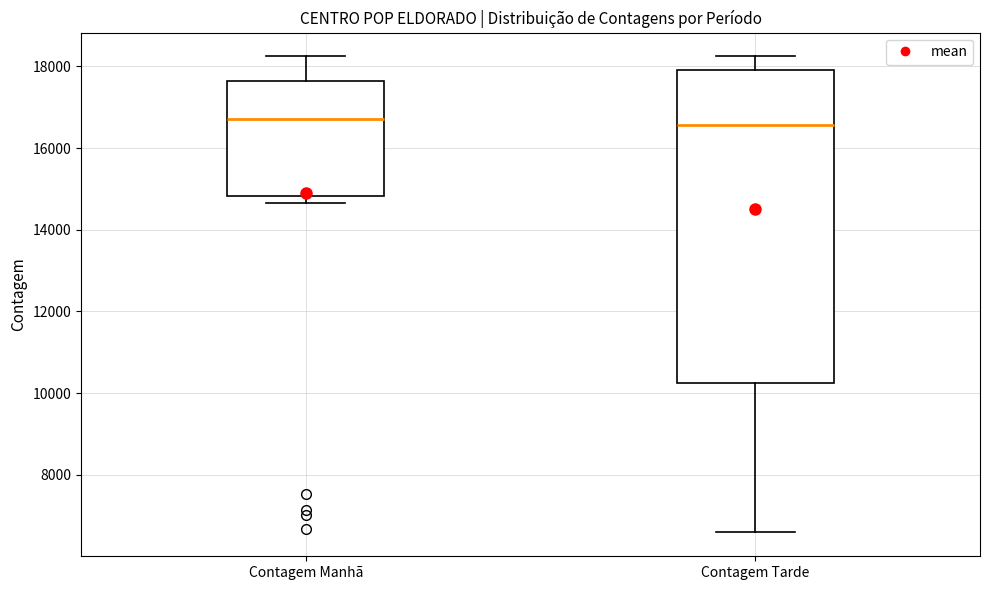

Where is the lower edge of the box for Contagem Manhã on the y-axis? The values are not printed on the chart, so give them approximately, as read against the axis.

14800